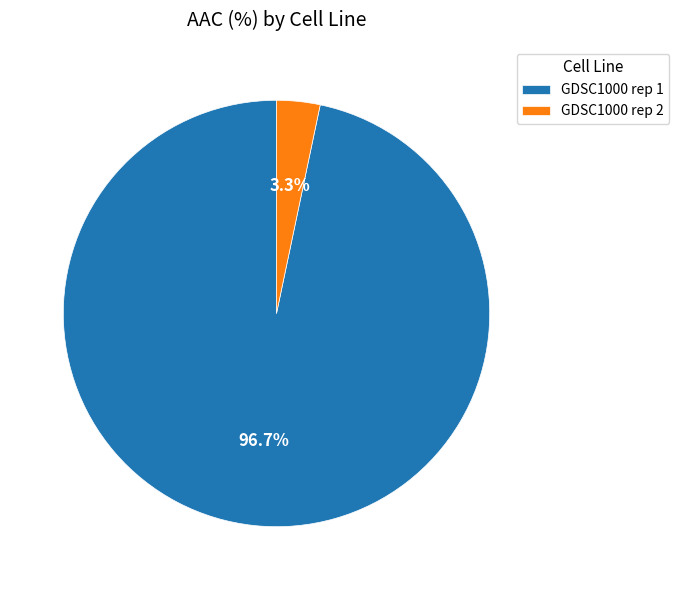

Count the number of slices in the pie.

2